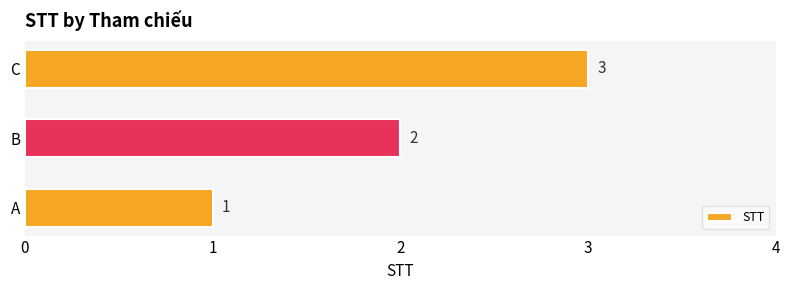

What is the average value?

2